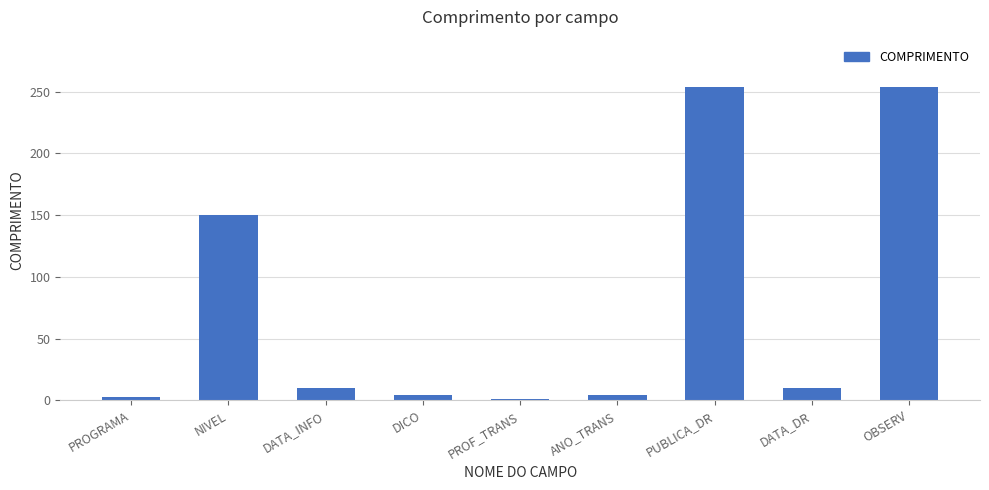

What is the greatest value displayed?

254